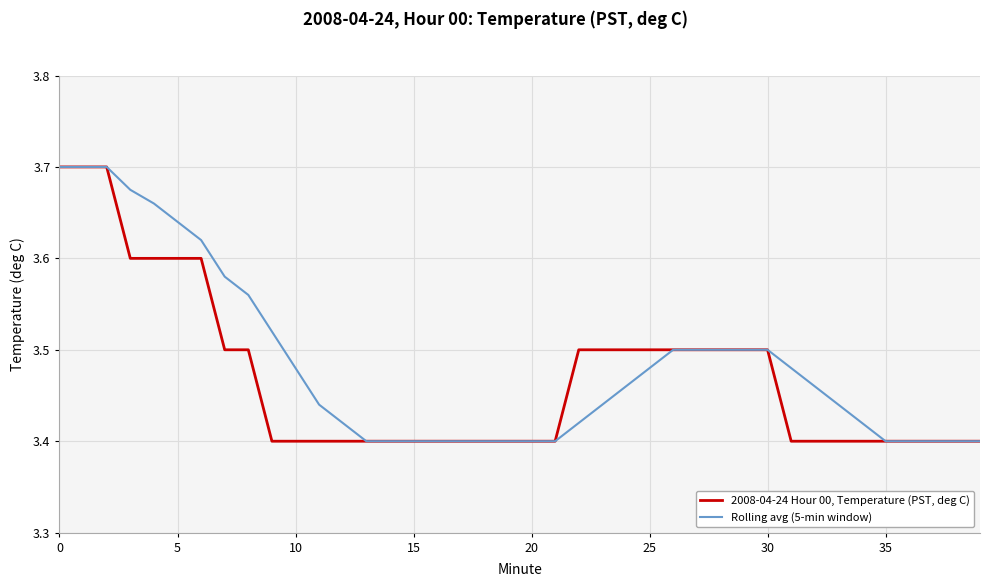

Rank the series by their average value, from lowest to highest.

2008-04-24 Hour 00, Temperature (PST, deg C), Rolling avg (5-min window)